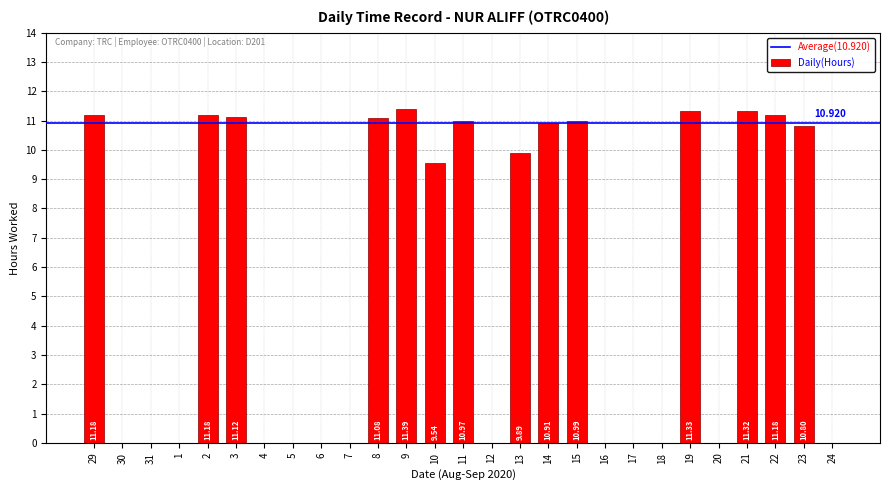

Is it true that the value at 20 is 0.0?

True